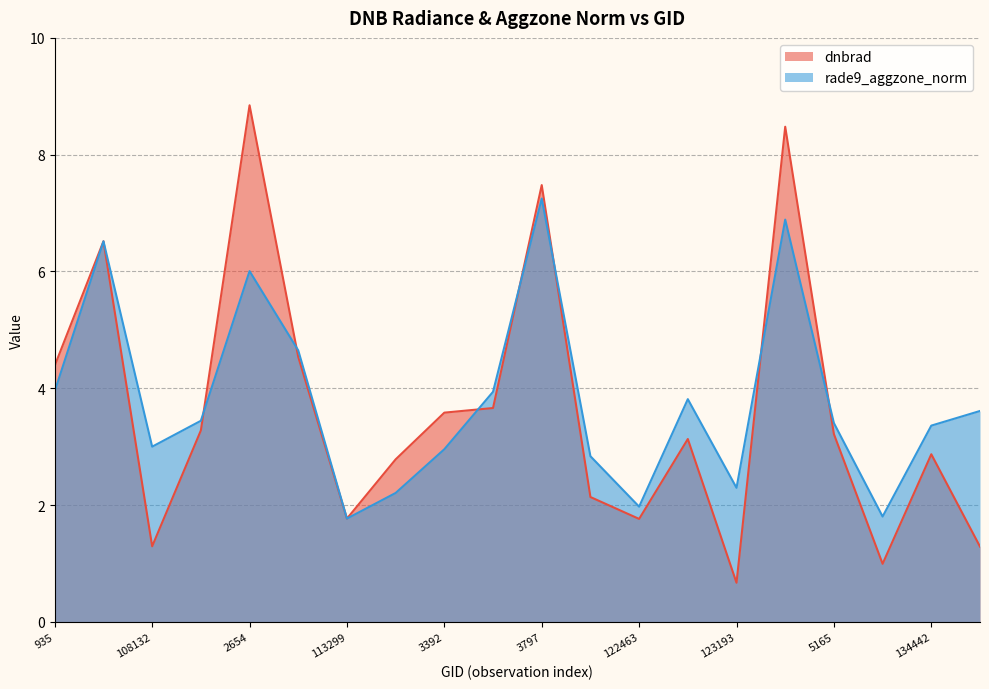

How many interior local peaks does the dnbrad series have?

6